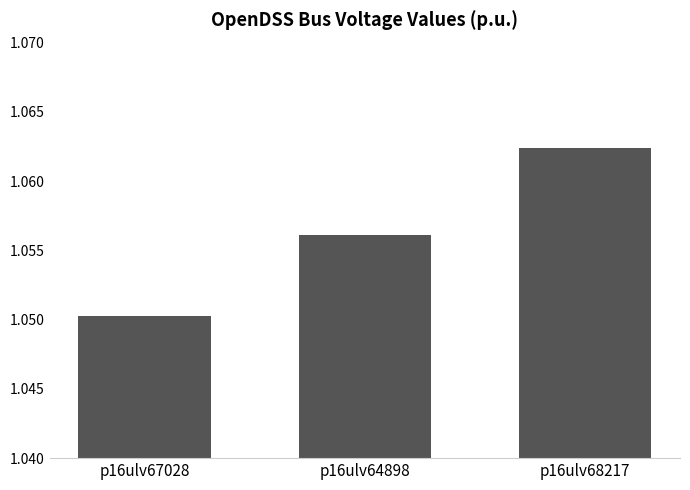

Rank the categories by value from highest to lowest.

p16ulv68217, p16ulv64898, p16ulv67028